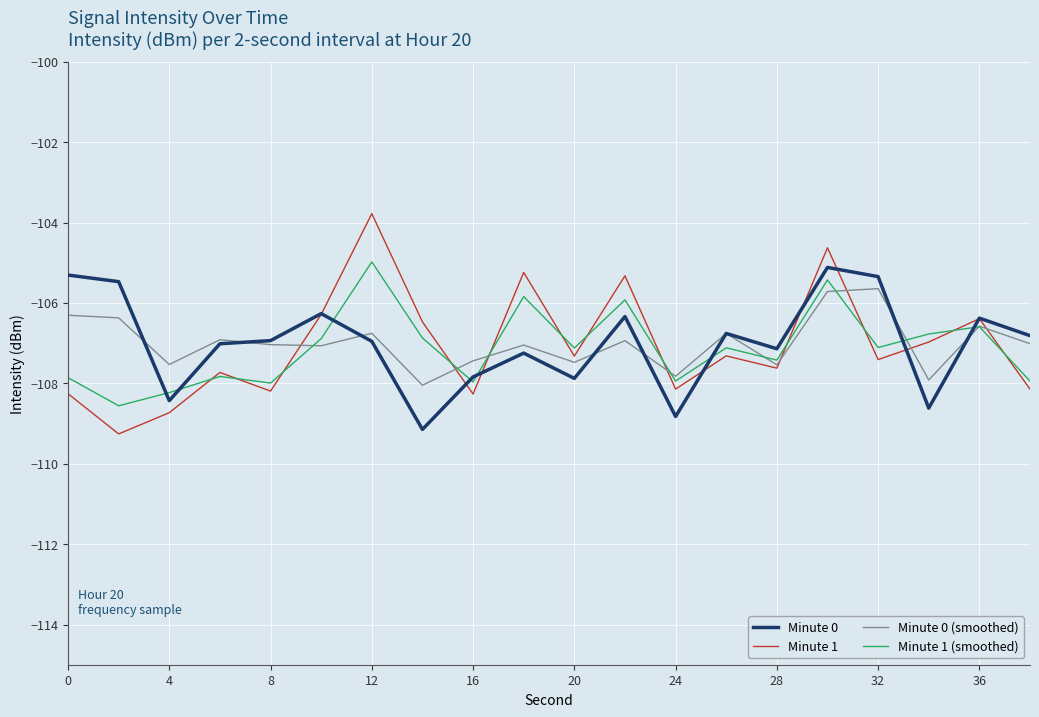

Which series has the largest range (max minus min)?

Minute 1